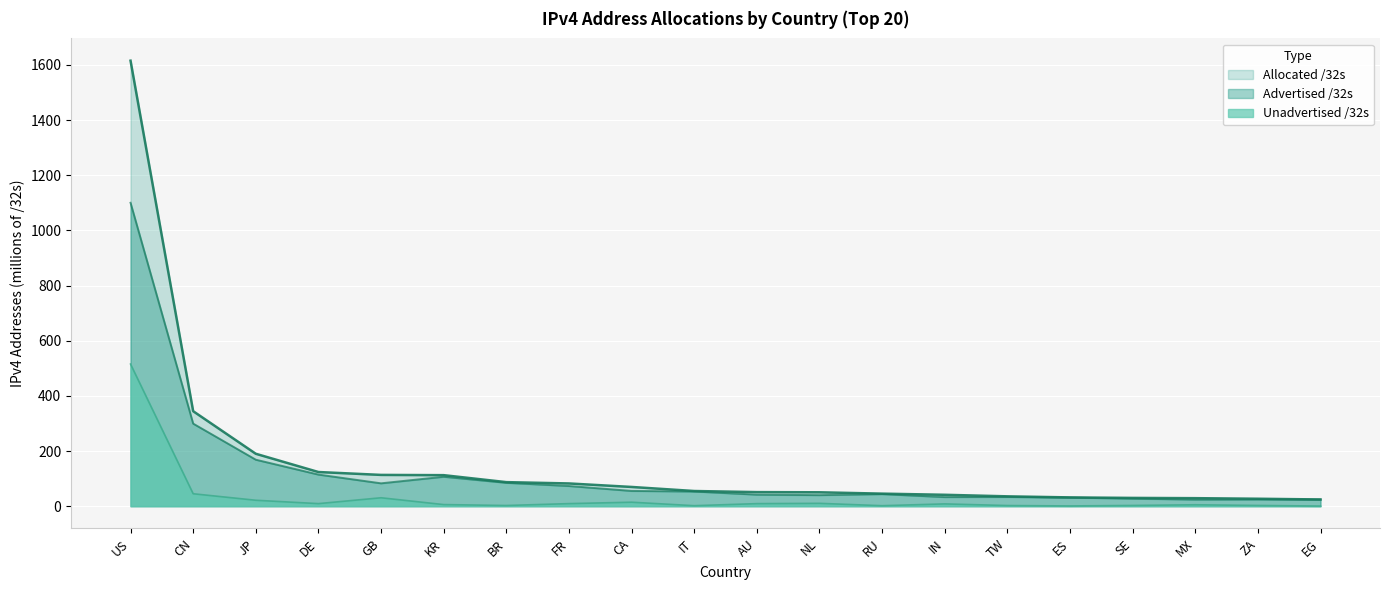

What is the value of the Unadvertised /32s point at the 14th from the left?

8.3